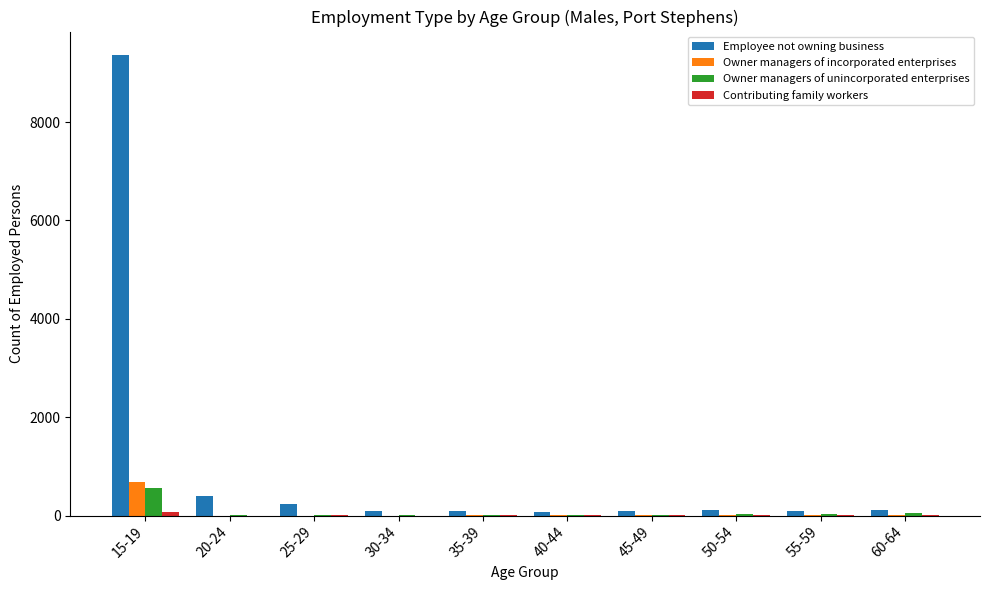

What is the sum of all Owner managers of incorporated enterprises values?

740